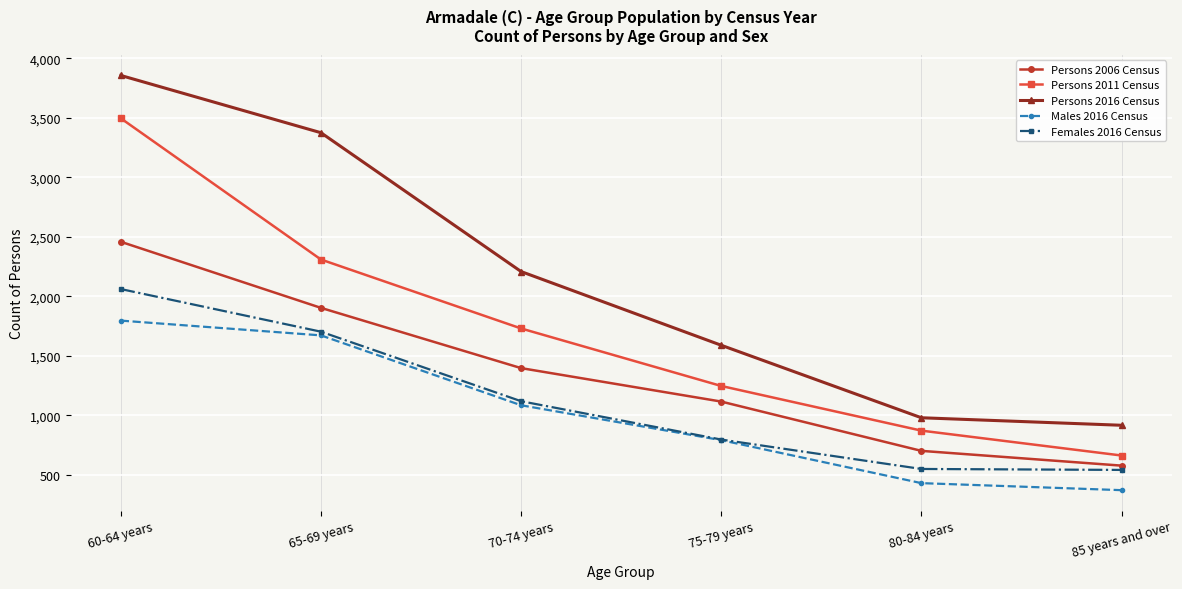

Which series has the largest range (max minus min)?

Persons 2016 Census